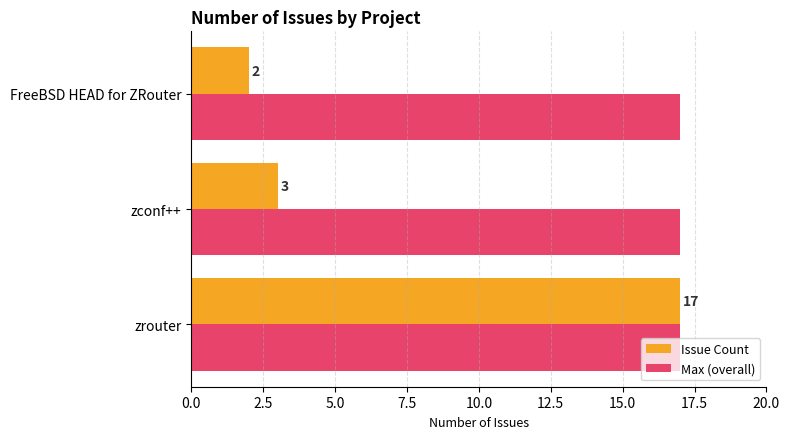

What is the highest value of the Issue Count series?

17